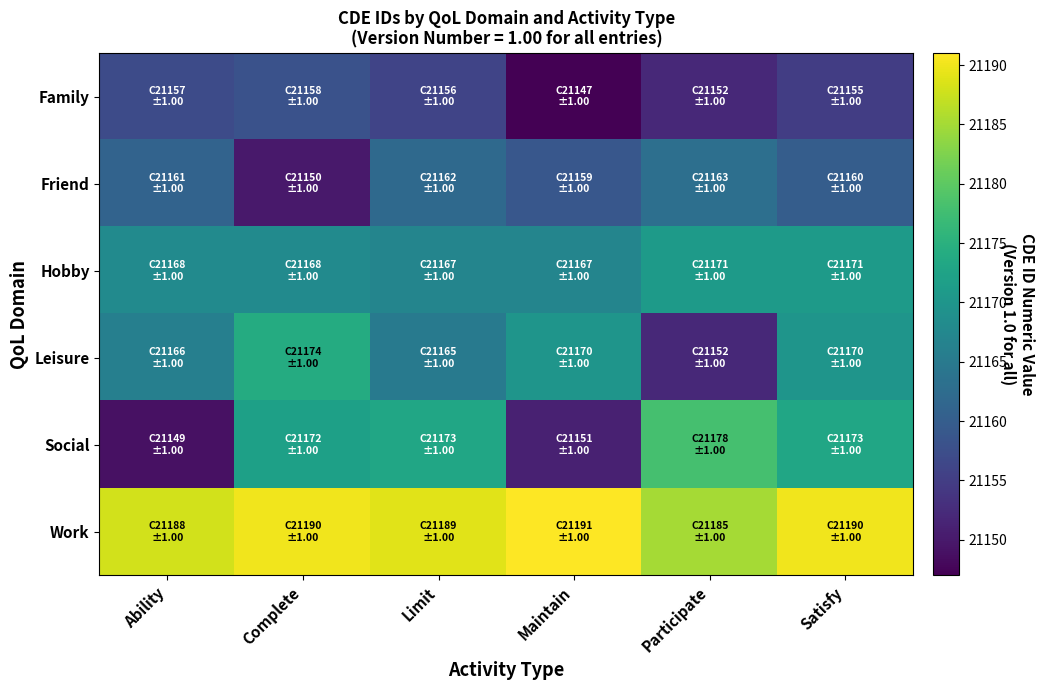

What is the difference between the highest and lowest values at Ability?

39